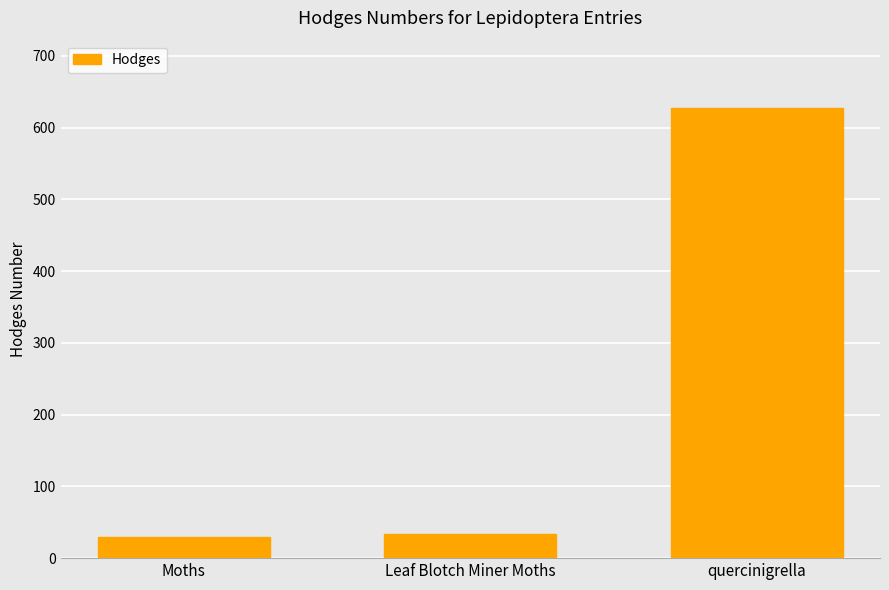

What is the difference between the maximum and minimum values?

598.0